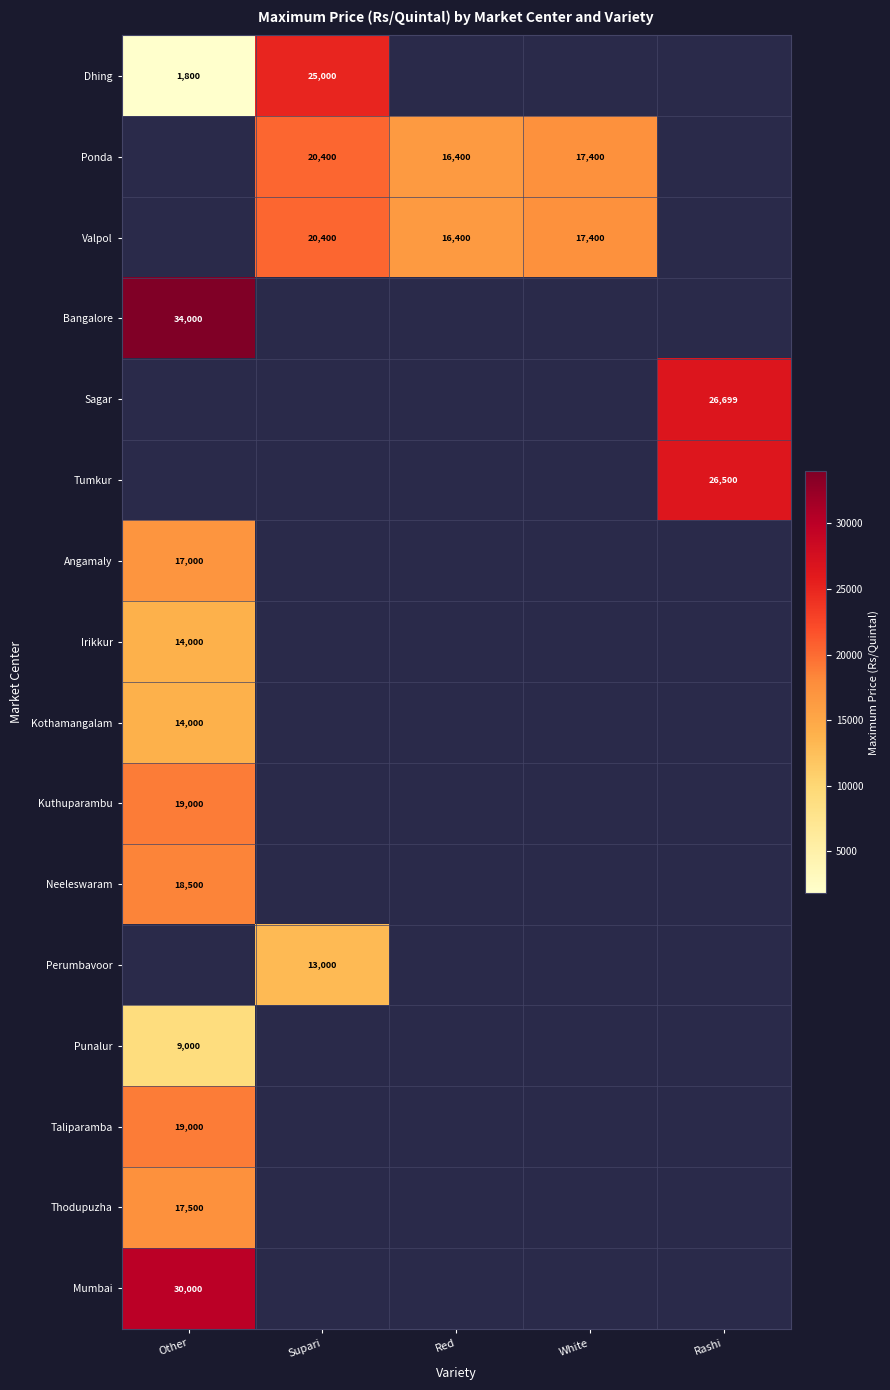

Is it true that Sagar equals 35969 at Rashi?

False